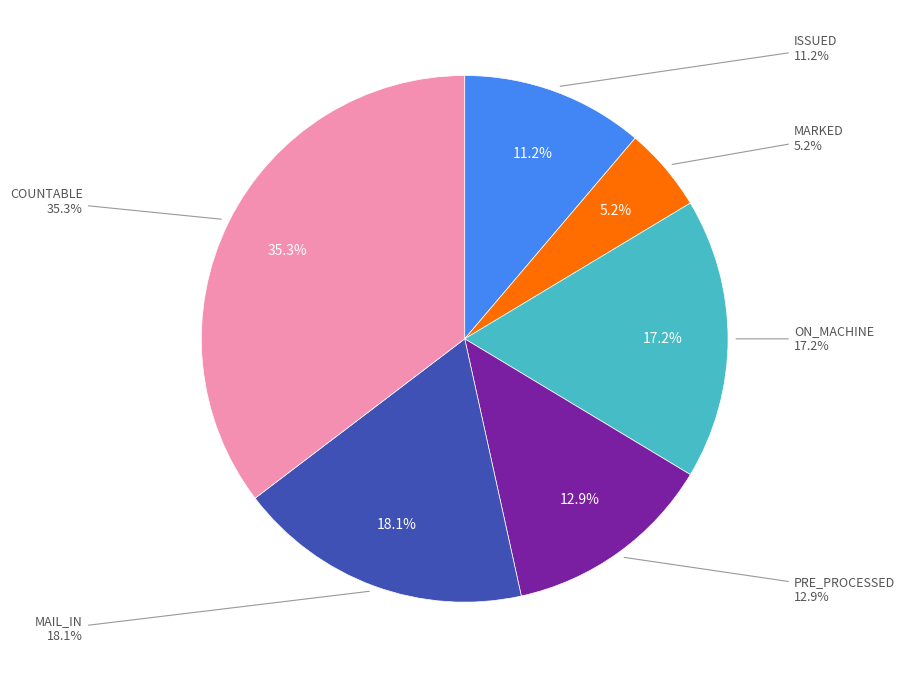

Does any single category account for the majority?

No